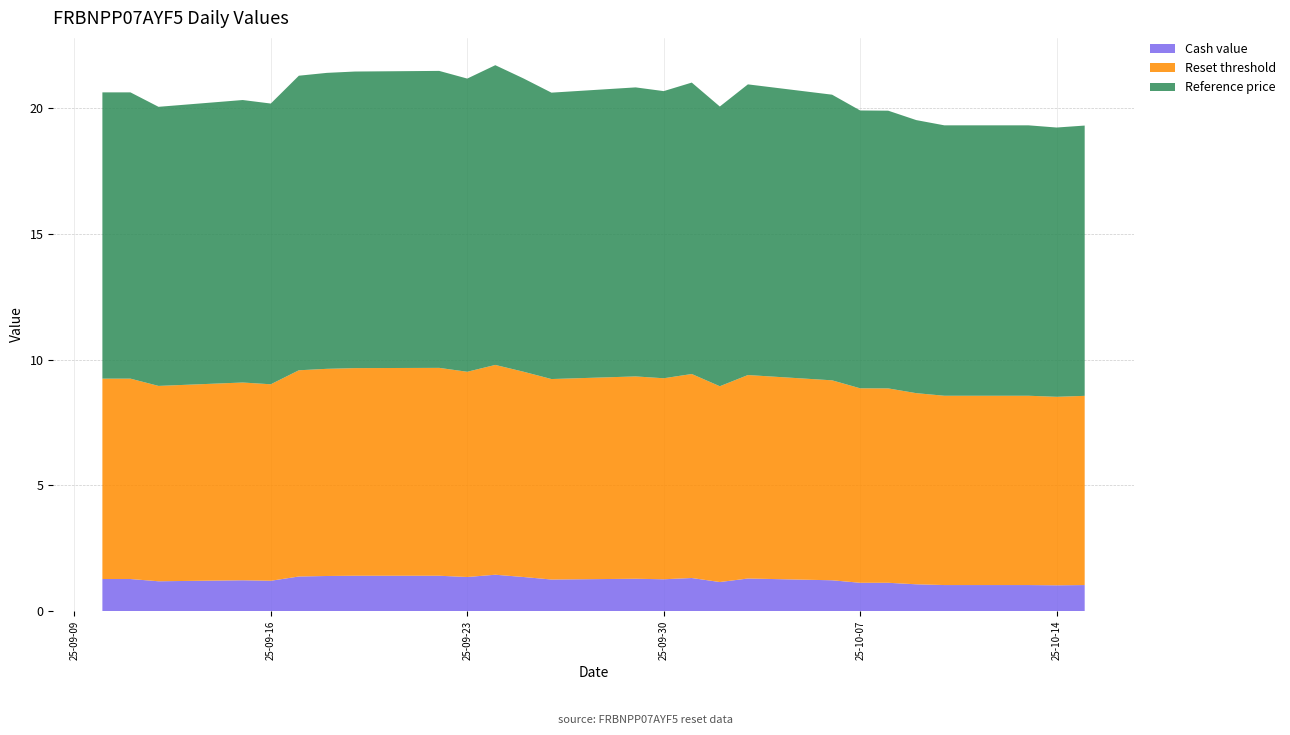

Reading left to right, what are all the values shown in this chart?

Cash value: 1.3	1.3	1.2	1.2	1.2	1.4	1.4	1.4	1.4	1.4	1.4	1.4	1.3	1.3	1.3	1.3	1.2	1.3	1.2	1.1	1.1	1.1	1.0	1.0	1.0	1.0
Reset threshold: 8.0	8.0	7.8	7.9	7.8	8.2	8.2	8.2	8.3	8.2	8.3	8.2	8.0	8.0	8.0	8.1	7.8	8.1	7.9	7.7	7.7	7.6	7.5	7.5	7.5	7.5
Reference price: 11.4	11.4	11.1	11.2	11.2	11.7	11.8	11.8	11.8	11.7	11.9	11.7	11.4	11.5	11.4	11.6	11.1	11.6	11.3	11.0	11.0	10.8	10.7	10.7	10.7	10.7